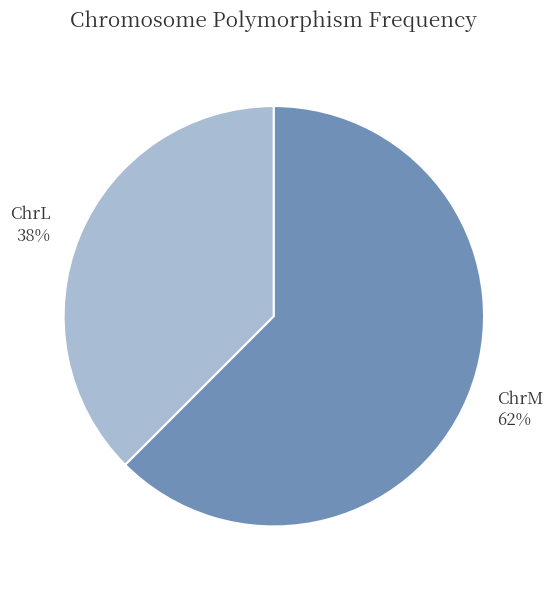

True or false: ChrL accounts for 38% of the total.

True